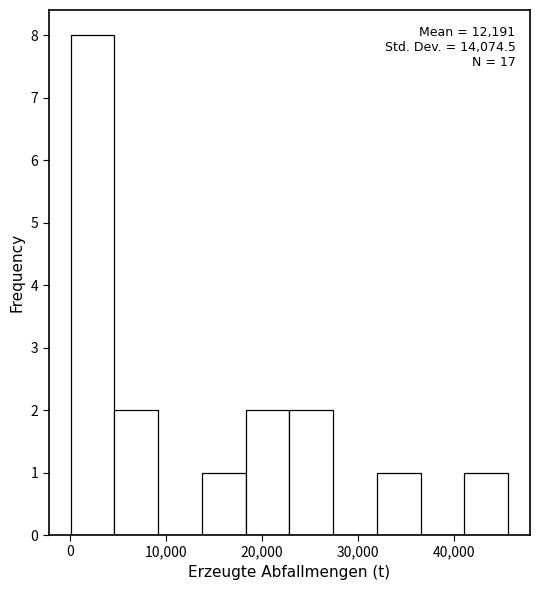

Which range on the x-axis has the tallest bar?

0 to 5000